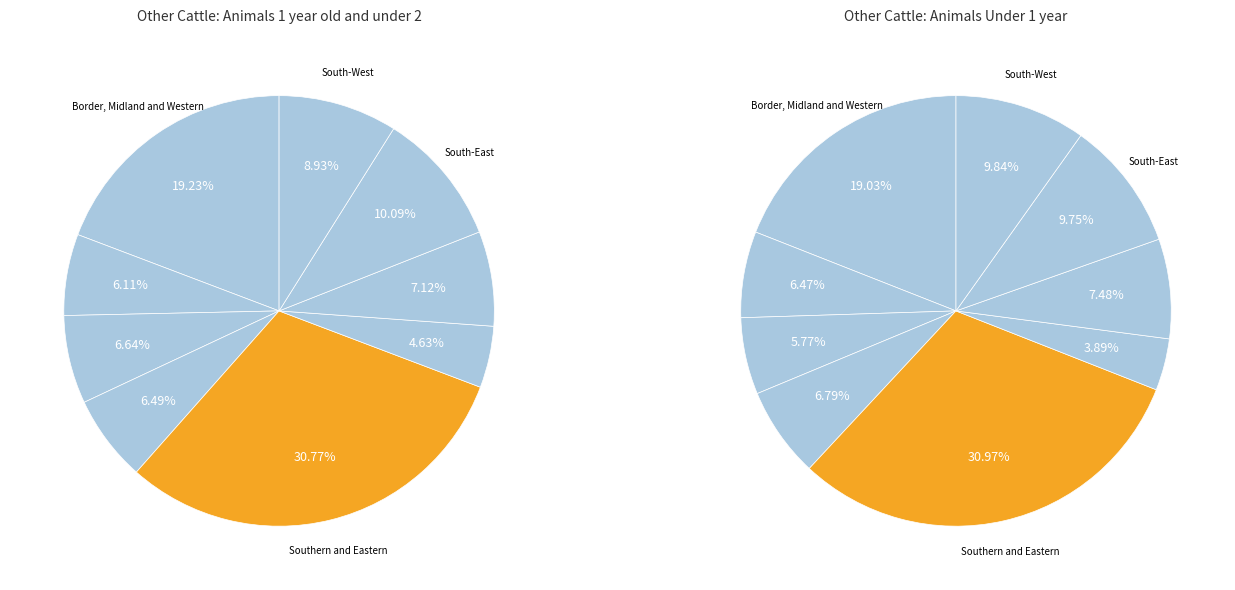

Which slice is the smallest?

Mid-East and Dublin